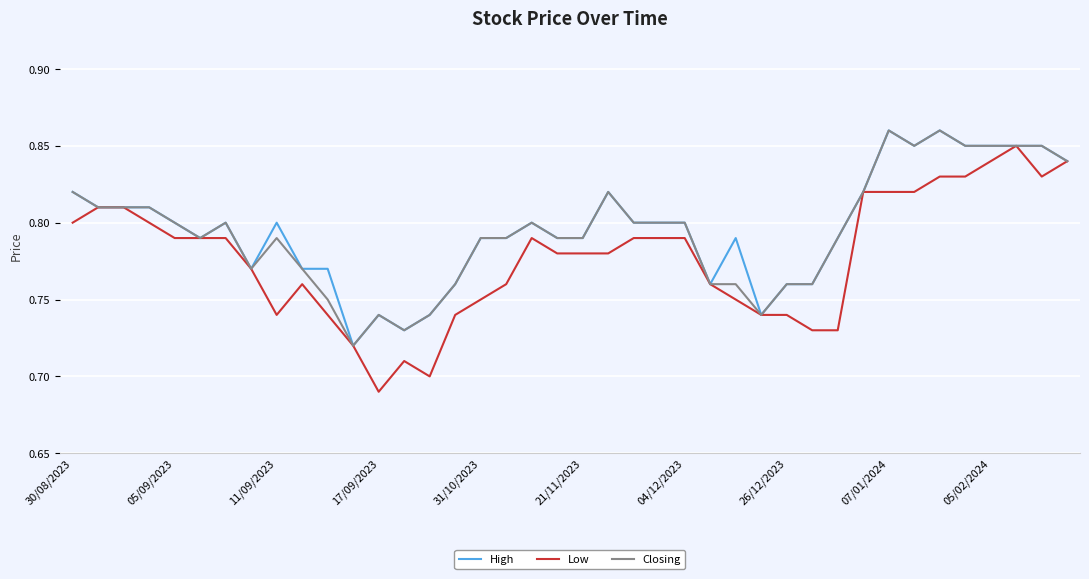

Which series has the largest range (max minus min)?

Low